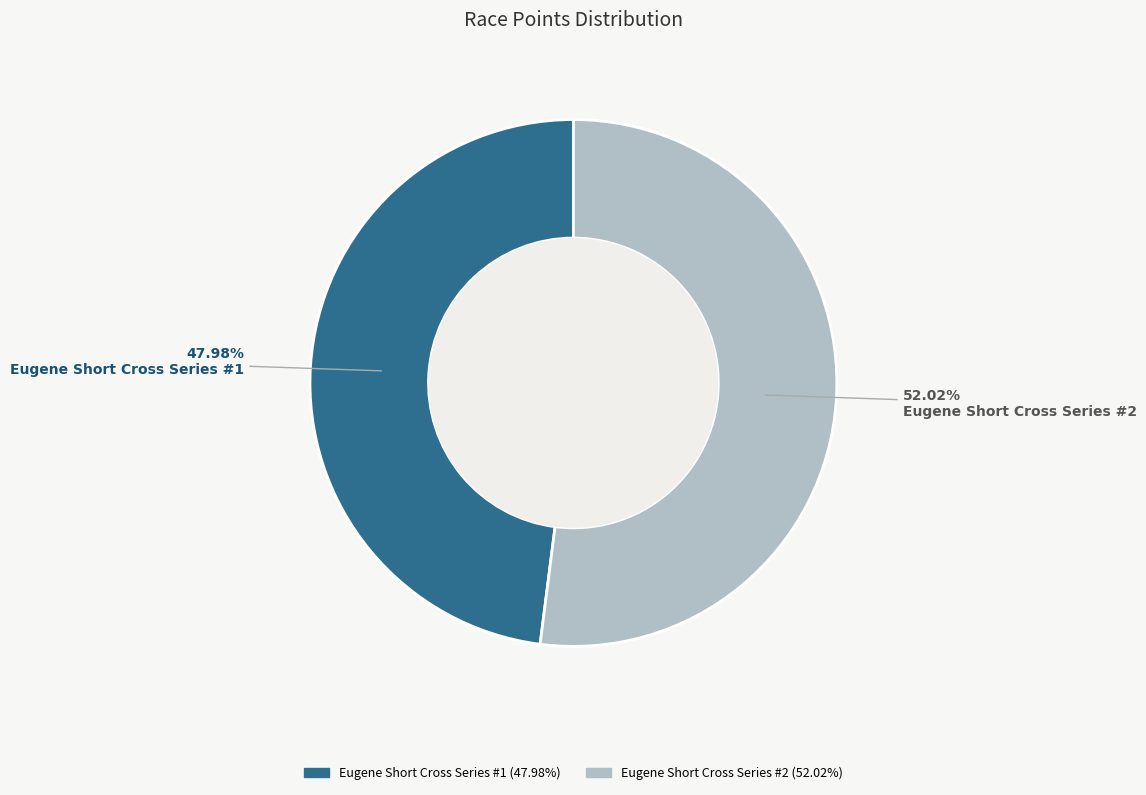

Does Eugene Short Cross Series #1 represent more than half of the total?

No